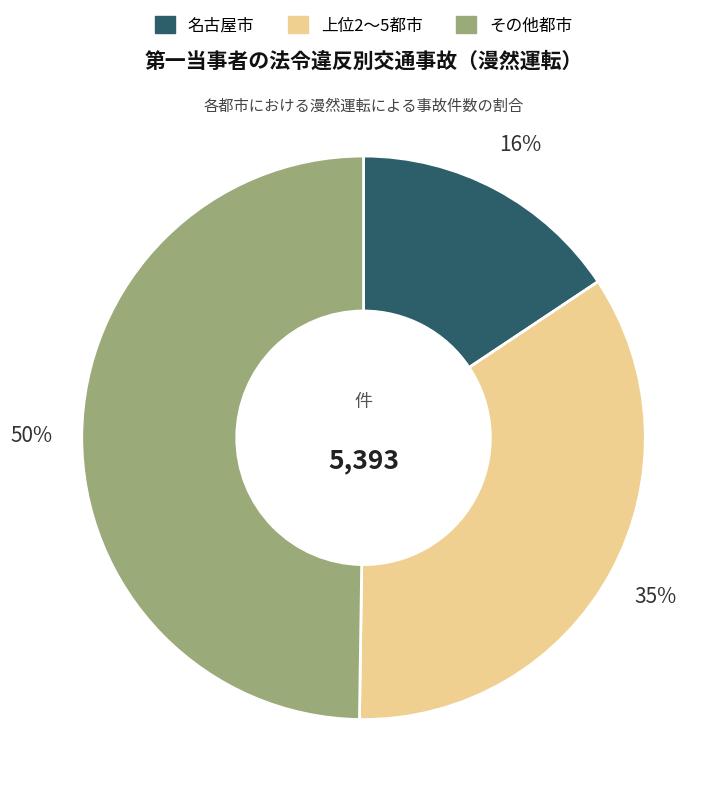

To the nearest percent, what is the difference between the largest and smallest slice percentages?

34%